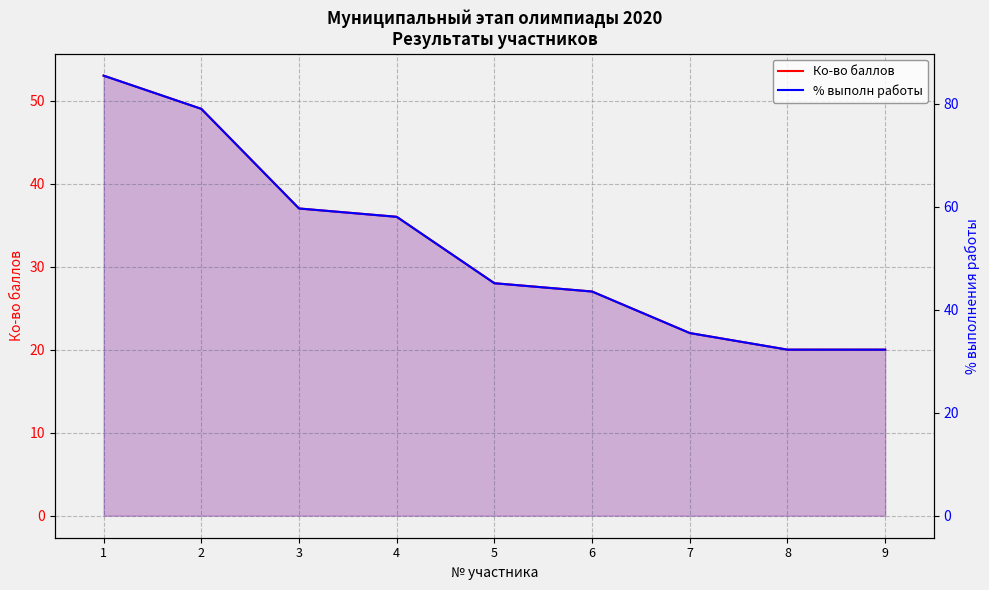

Reading left to right, transcribe all the data shown in this chart.

Ко-во баллов: 1=53.0	2=49.0	3=37.0	4=36.0	5=28.0	6=27.0	7=22.0	8=20.0	9=20.0
% выполн работы: 1=85.5	2=79.0	3=59.7	4=58.1	5=45.2	6=43.5	7=35.5	8=32.3	9=32.3